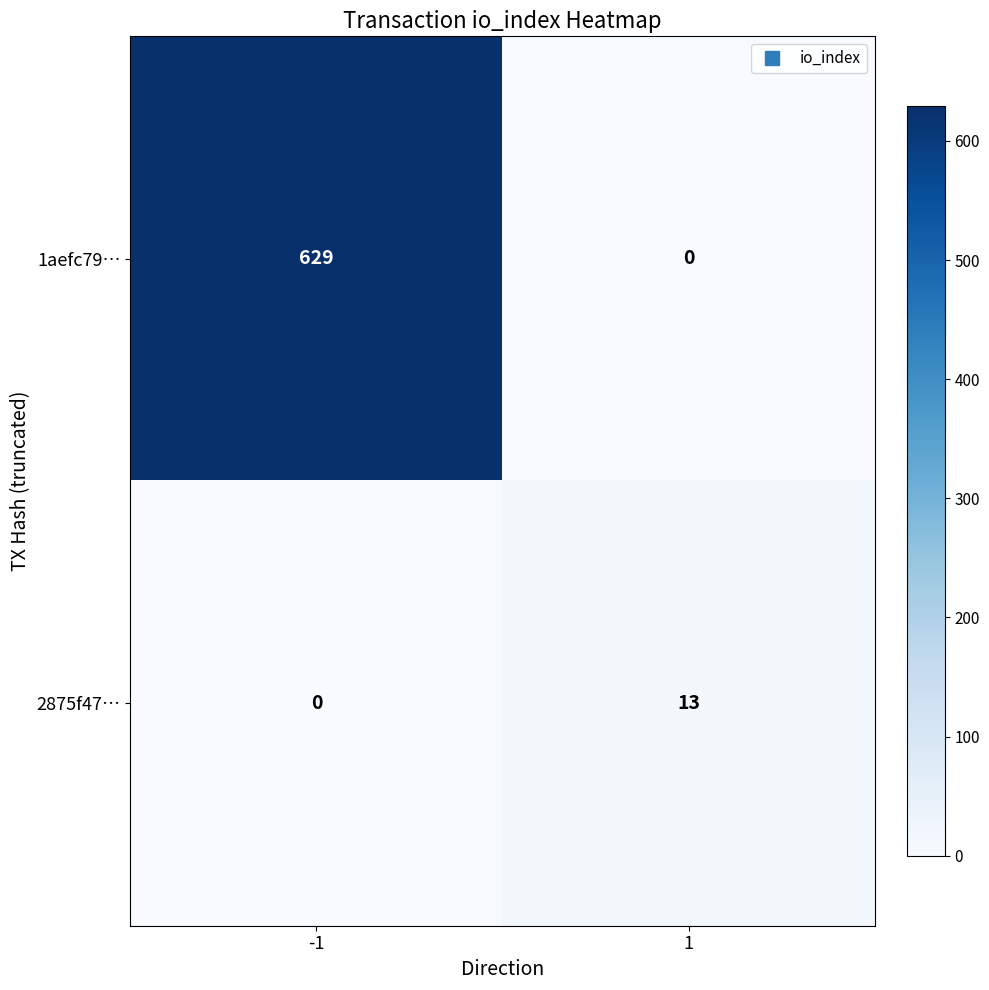

What value does the 2875f47… series have at 1?

13